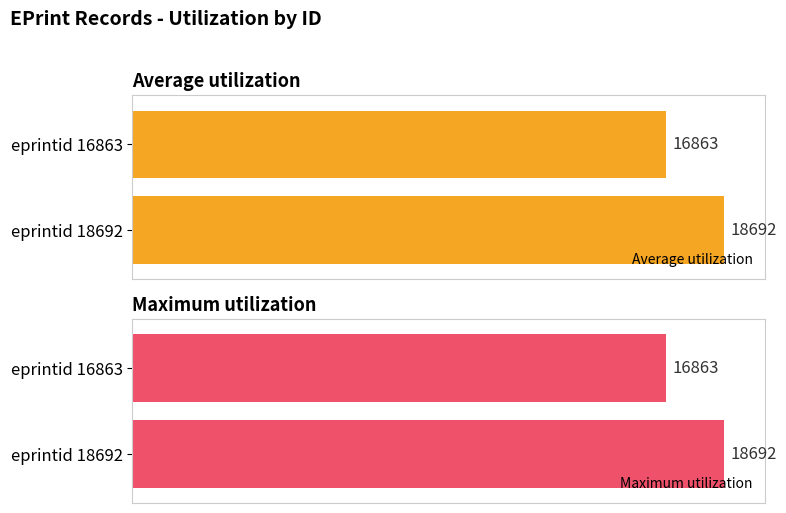

What is the difference between the maximum and minimum values in the Average utilization series?

1829